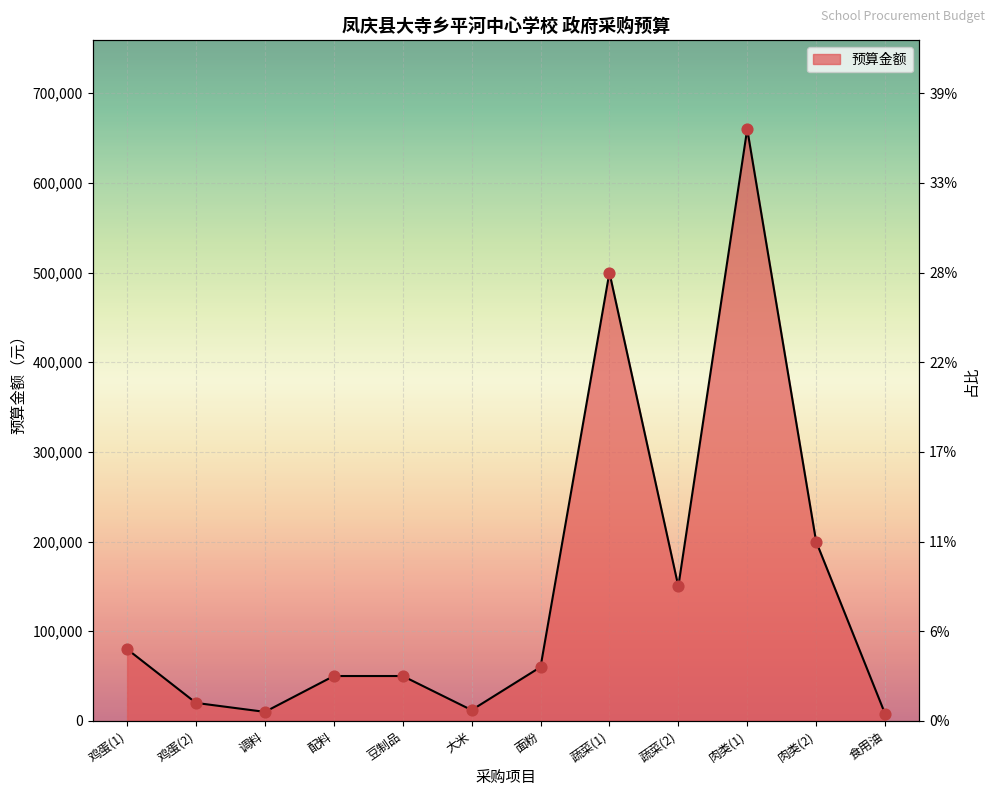

What is the ratio of the value at 鸡蛋(2) to the value at 调料?

2.0